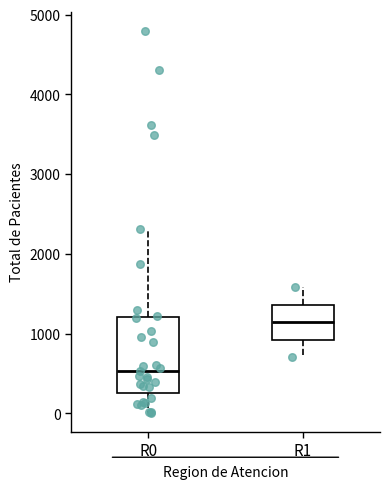

Where does the lower whisker of the box for R1 end on the y-axis? The values are not printed on the chart, so give them approximately, as read against the axis.

700